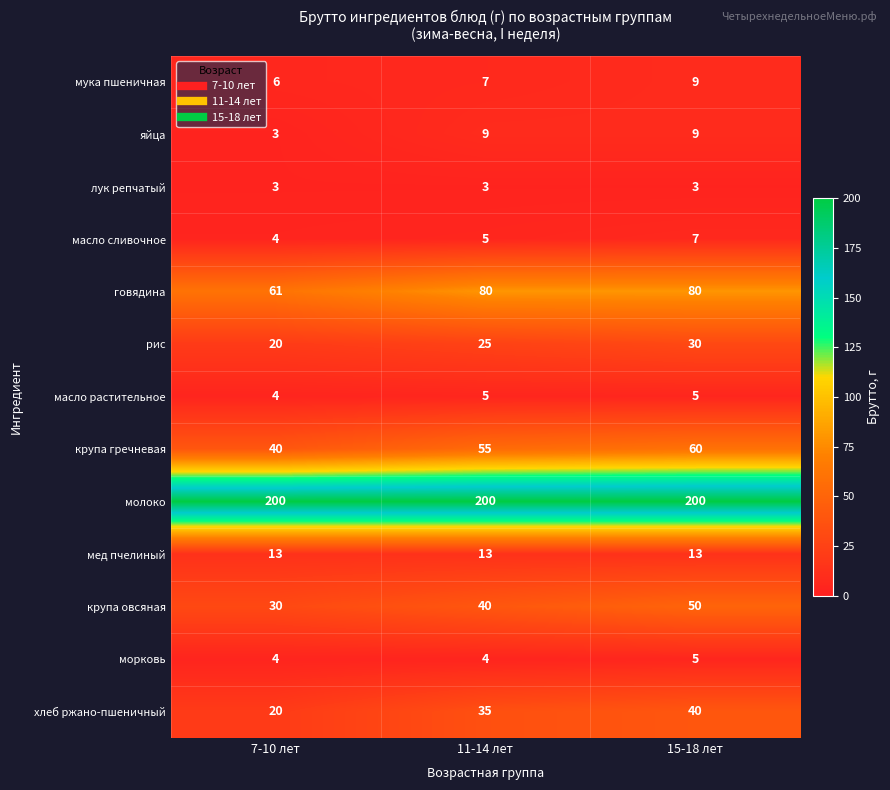

What value does the лук репчатый series have at 7-10 лет?

3